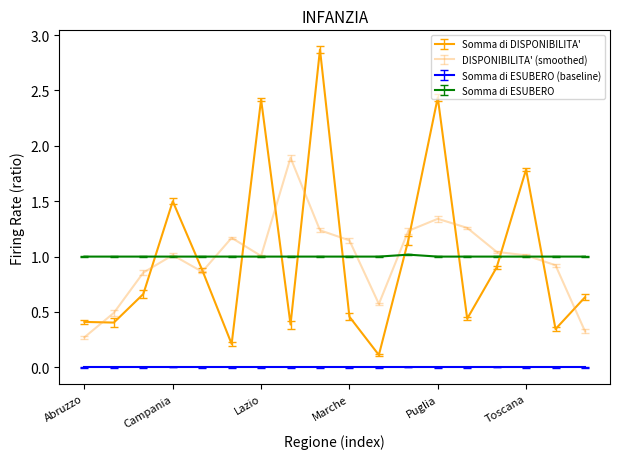

How many distinct data groups are displayed?

4